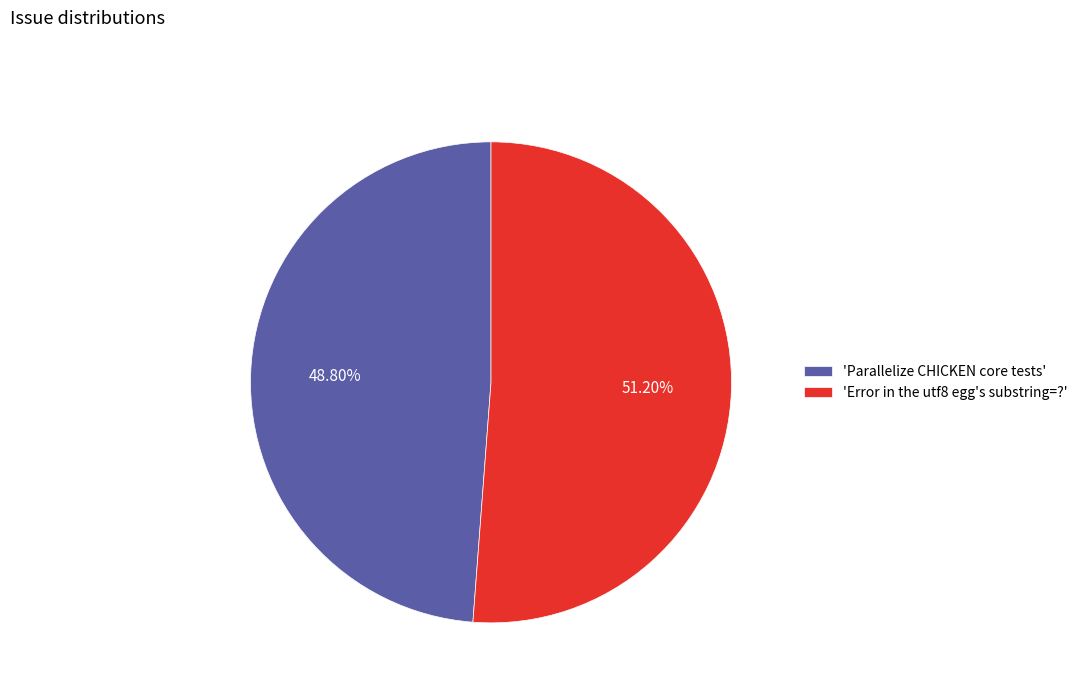

Rank the categories by value from lowest to highest.

'Parallelize CHICKEN core tests', 'Error in the utf8 egg's substring=?'